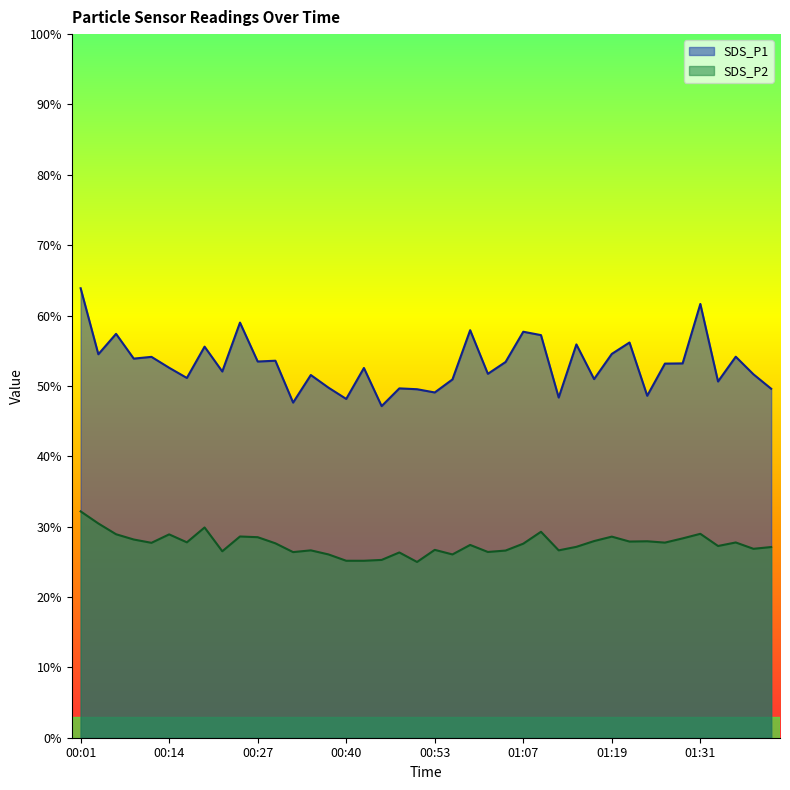

Which label corresponds to the largest value in the chart?

00:01